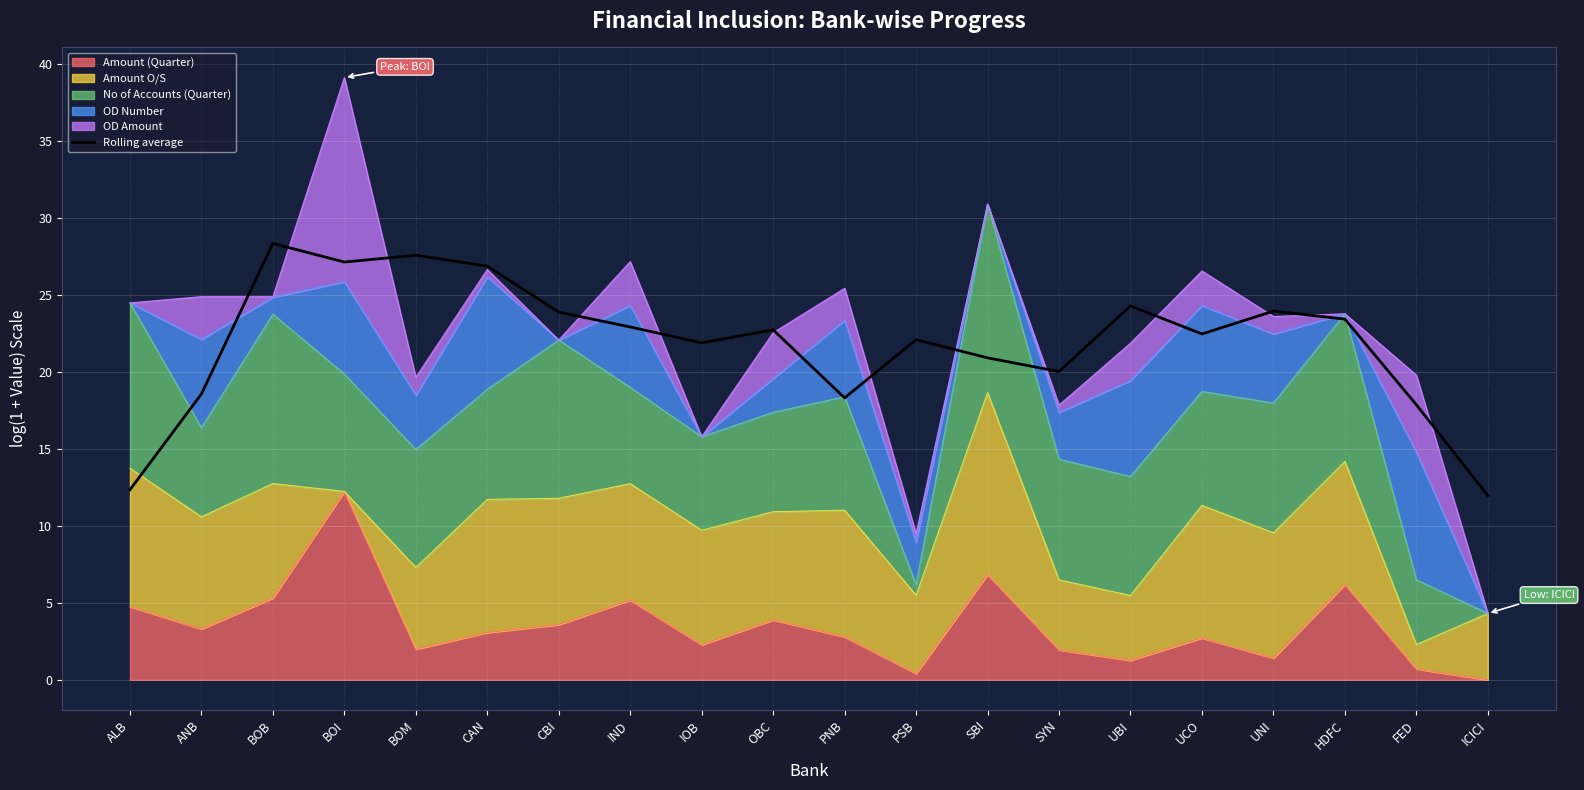

At which label does the data first exceed 22?

BOB